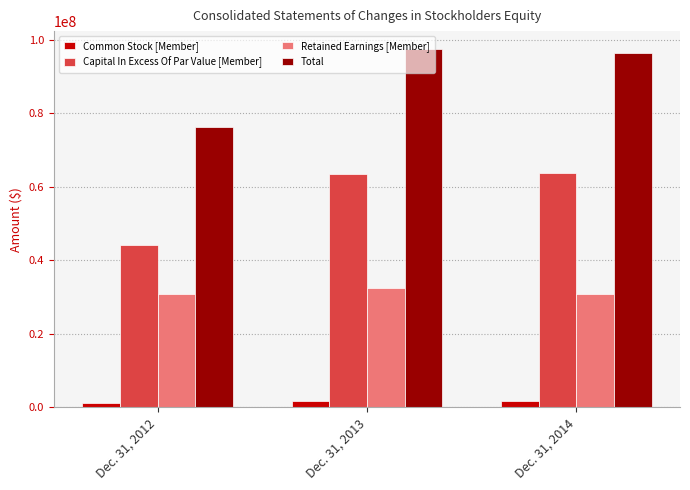

At how many categories does at least one series exceed 68489716?

3